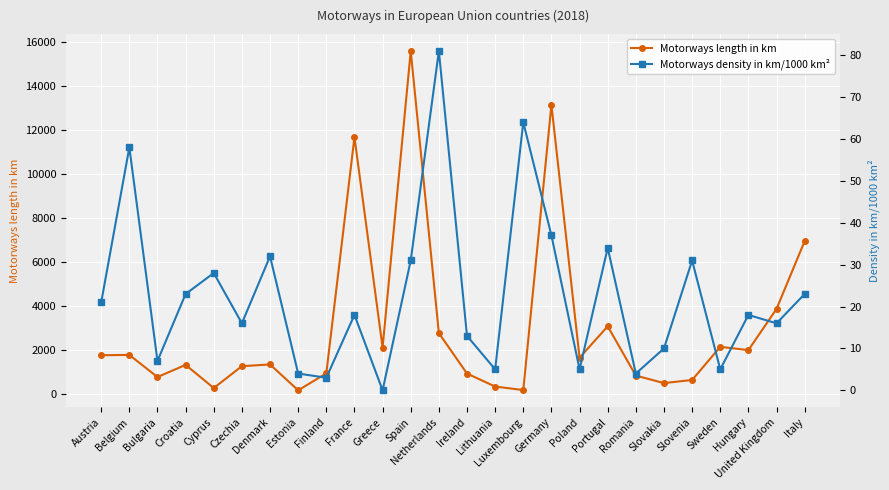

List the labels in order of Motorways density in km/1000 km² value, smallest first.

Greece, Finland, Estonia, Romania, Lithuania, Poland, Sweden, Bulgaria, Slovakia, Ireland, Czechia, United Kingdom, France, Hungary, Austria, Croatia, Italy, Cyprus, Spain, Slovenia, Denmark, Portugal, Germany, Belgium, Luxembourg, Netherlands